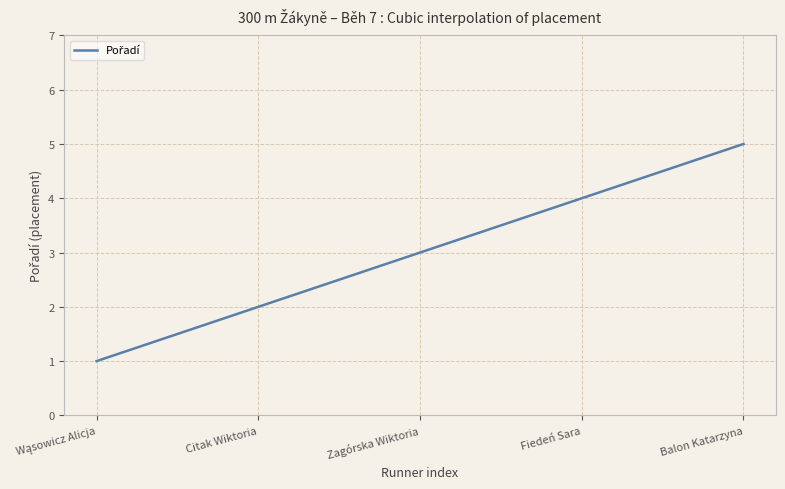

What is the difference between the maximum and minimum values?

4.0